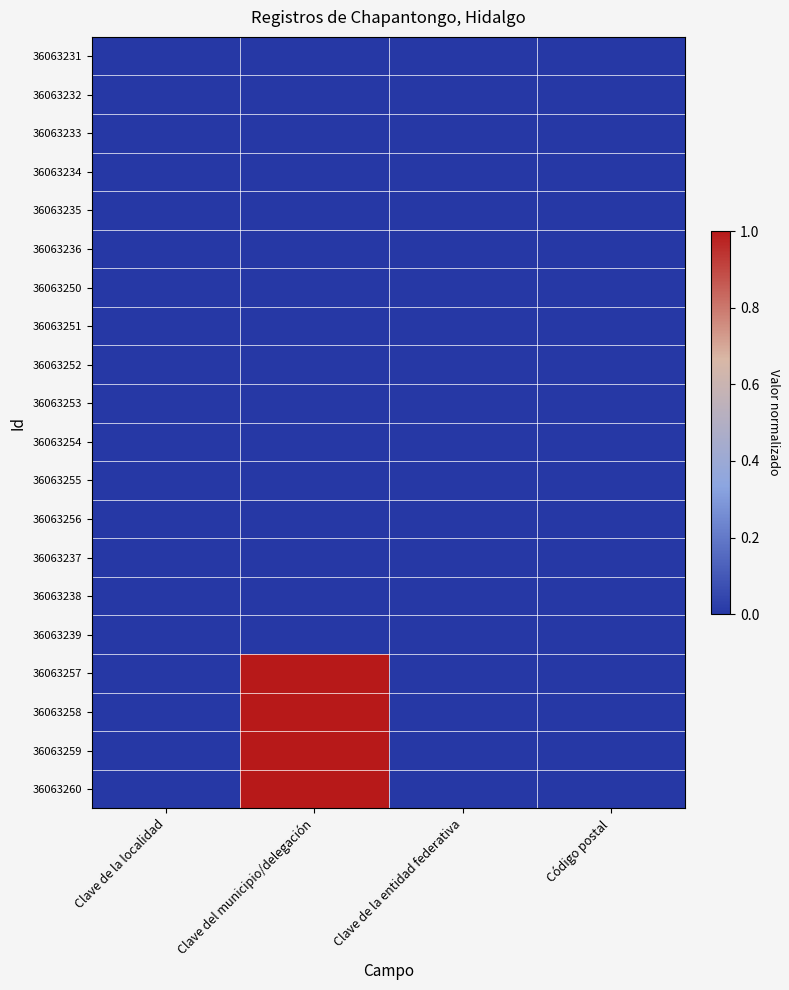

How many distinct data groups are displayed?

20